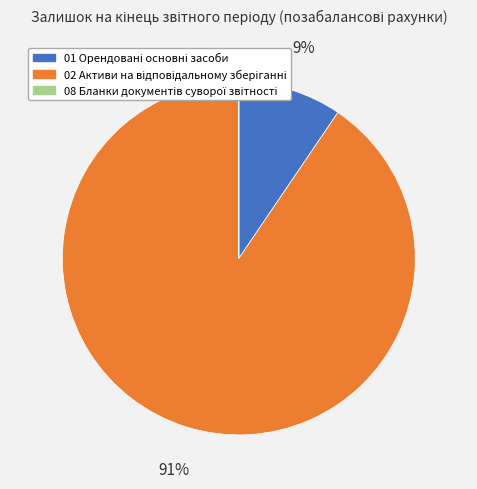

Is there any slice that represents more than half of the pie?

Yes